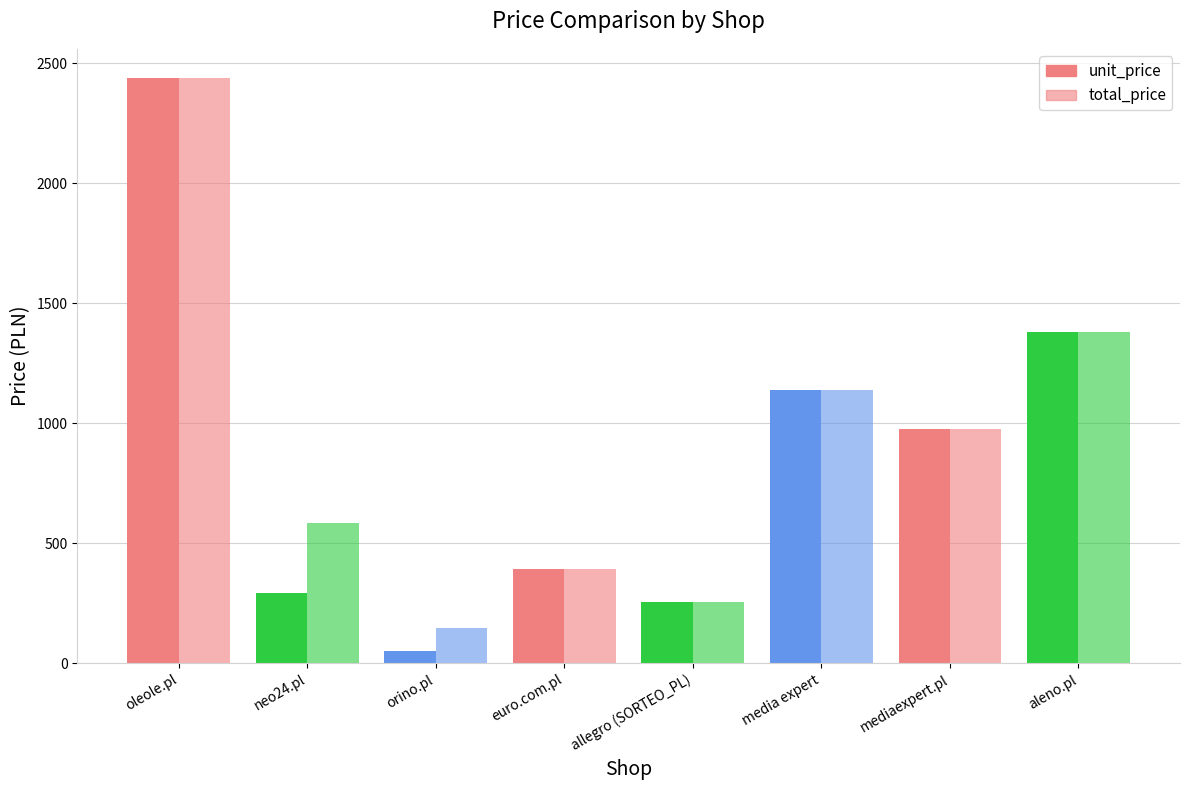

What is the difference between the maximum and minimum values in the total_price series?

2289.4